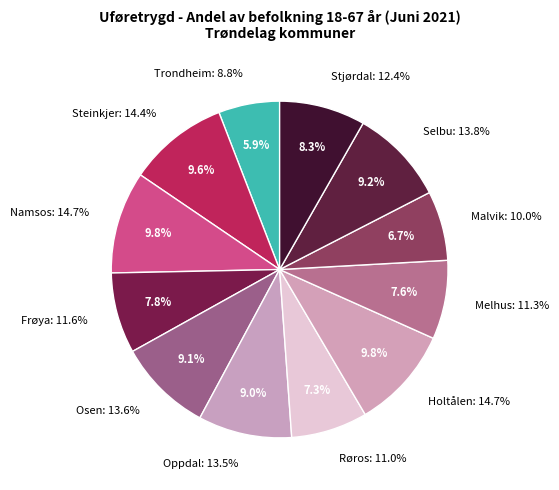

To the nearest percent, what percentage of the pie is Stjørdal?

8%